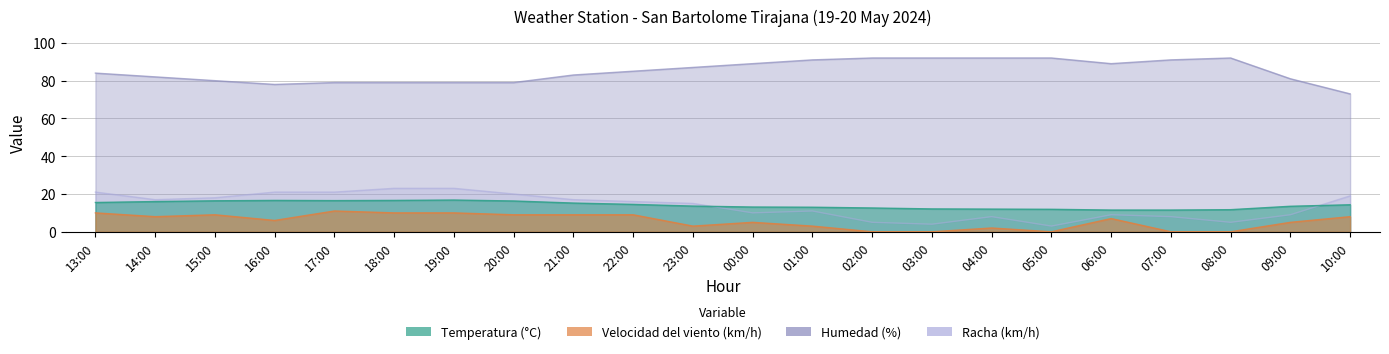

At which label does Racha (km/h) first exceed 16?

13:00